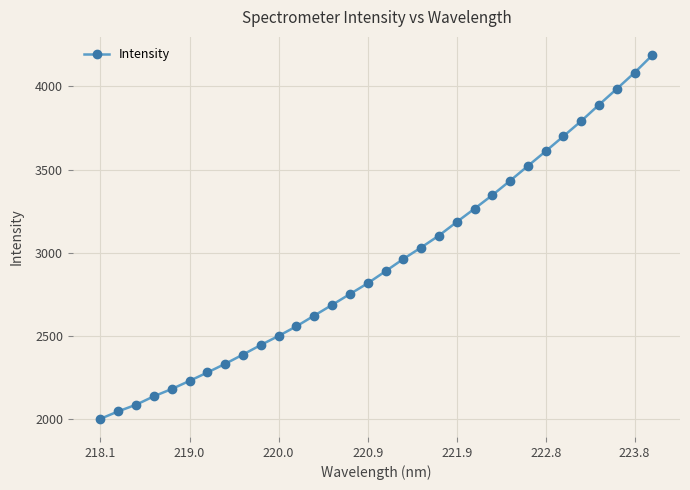

What is the difference between the maximum and minimum values?

2185.9